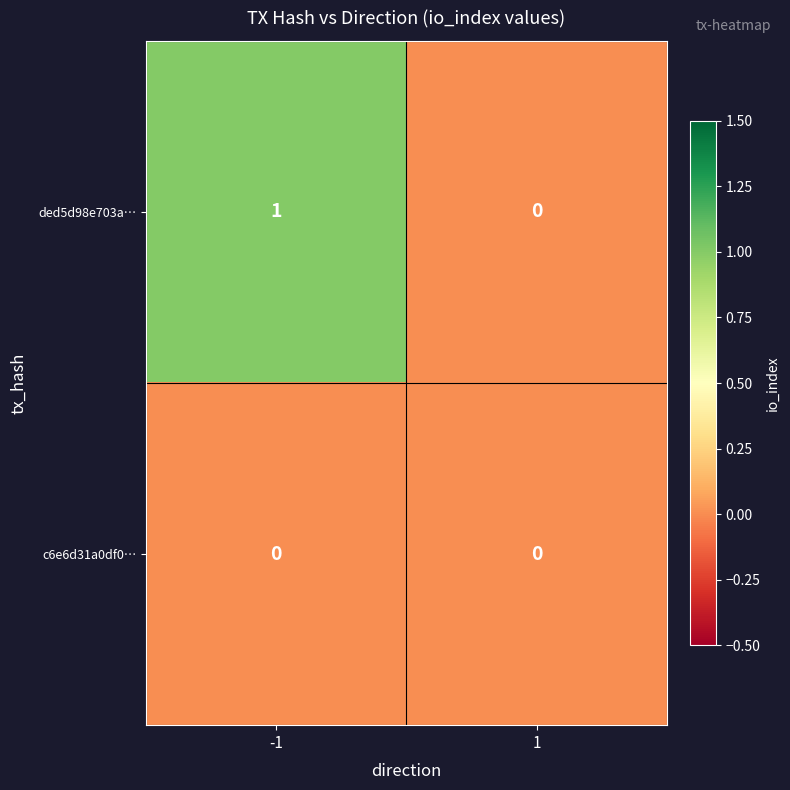

True or false: ded5d98e703a… has a value of 2 at -1.

False